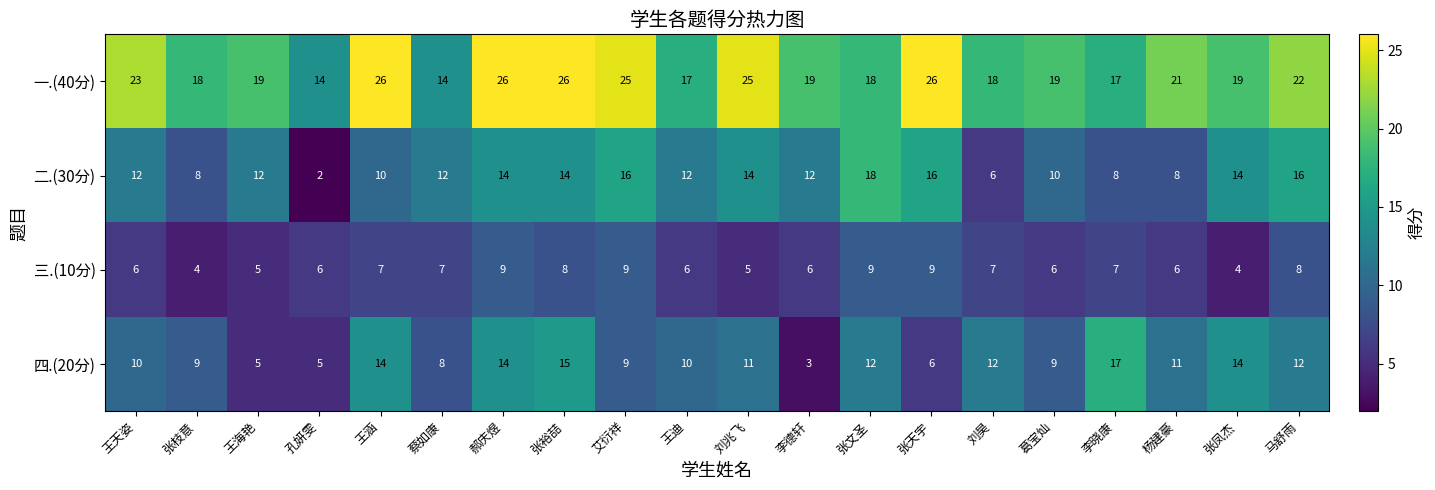

What is the sum of all 二.(30分) values?

234